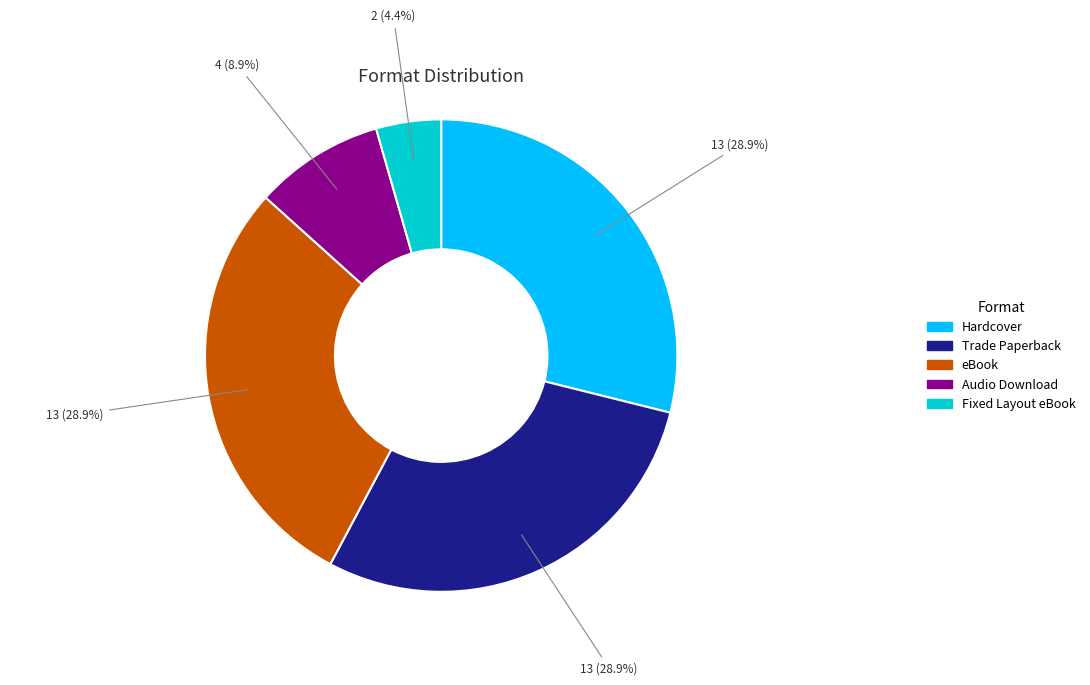

Combined, do Hardcover and Audio Download account for over 50%?

No